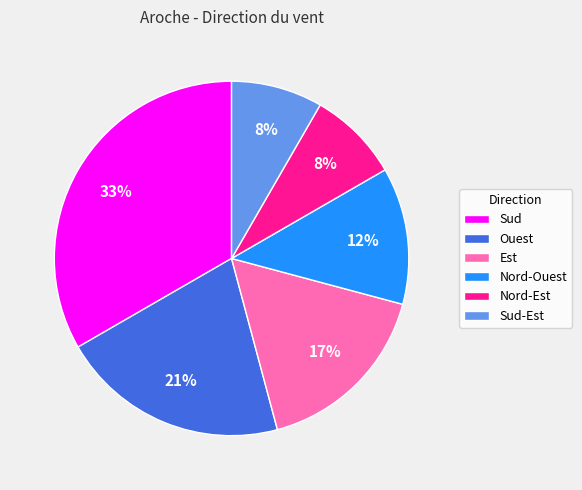

Which slice is the largest?

Sud